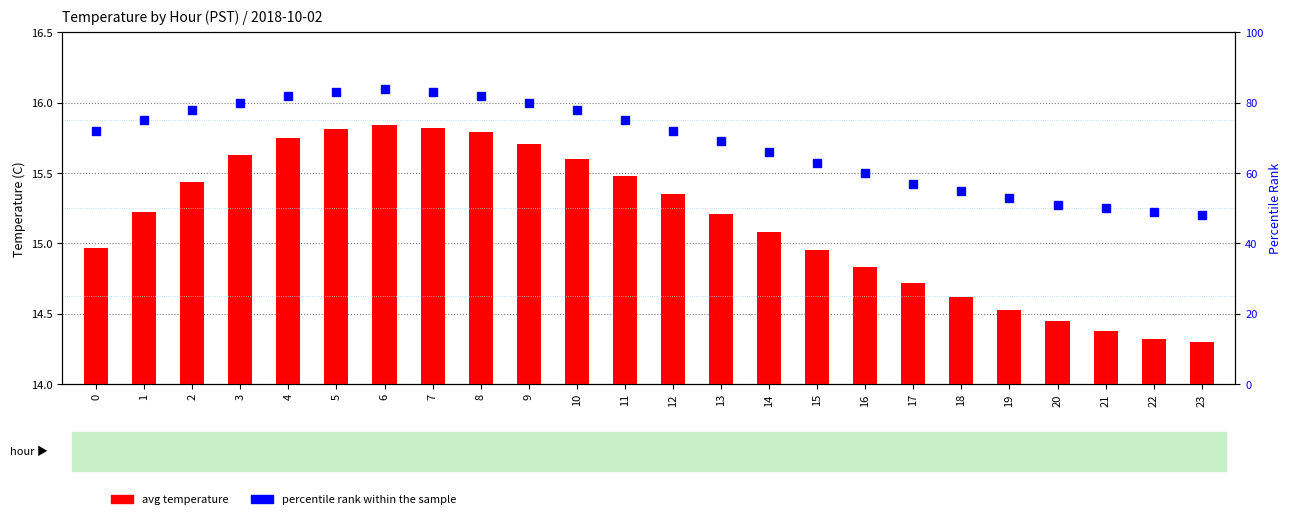

Where does the percentile rank within the sample series first go above 72?

1